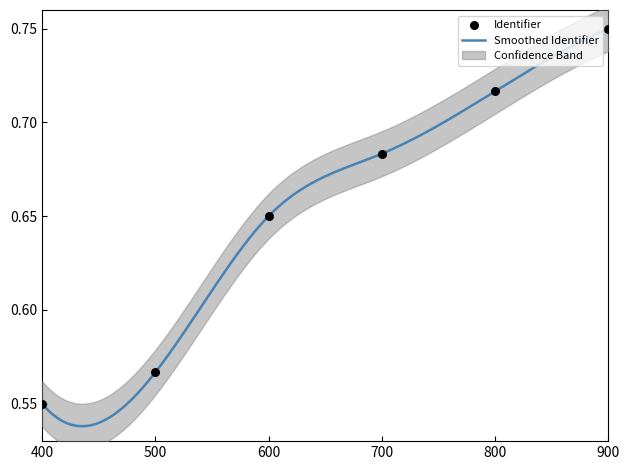

What is the change in value from 500 to 800?

+0.2